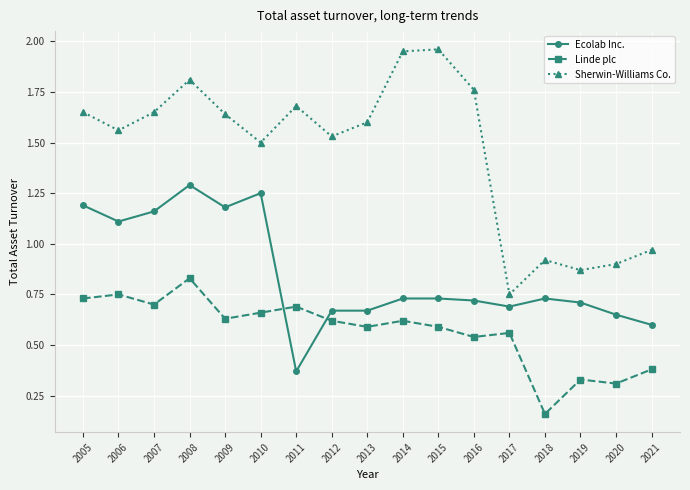

What are all the series names shown in the legend?

Ecolab Inc., Linde plc, Sherwin-Williams Co.